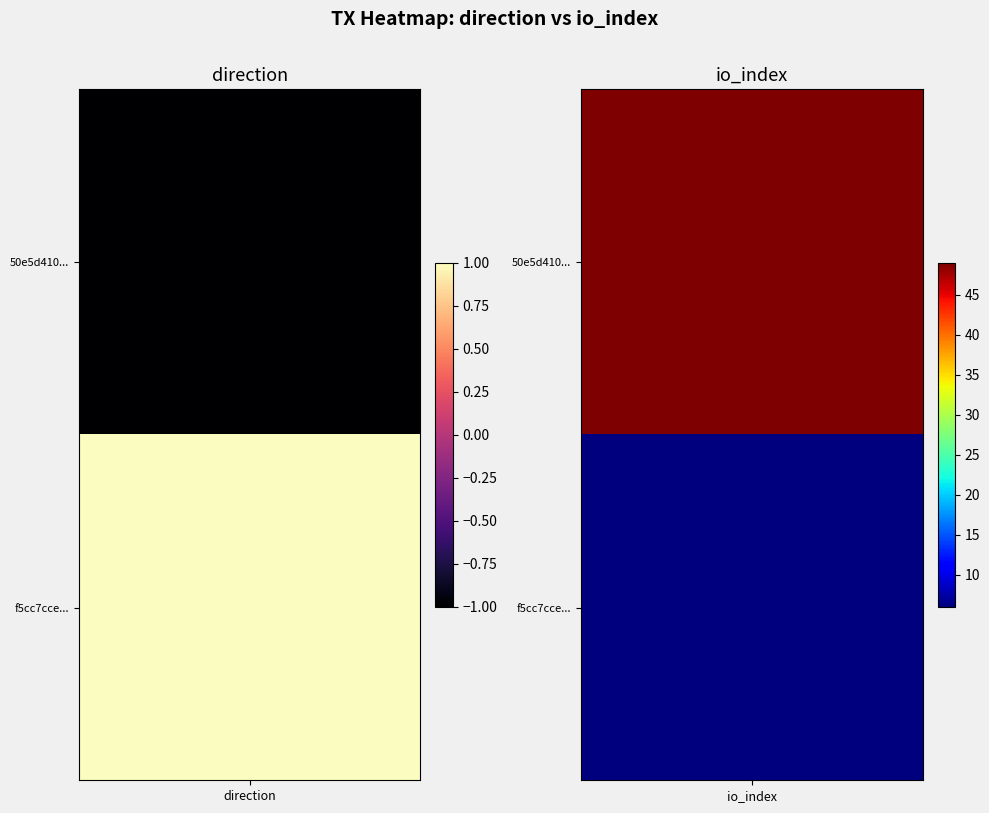

Reading left to right, extract all data points from this chart.

50e5d410ce42b00a53d2161e98eb31824da9b6c: 0=-1	1=49
f5cc7cce355c62d6985f90df580445ac554e7a6: 0=1	1=6